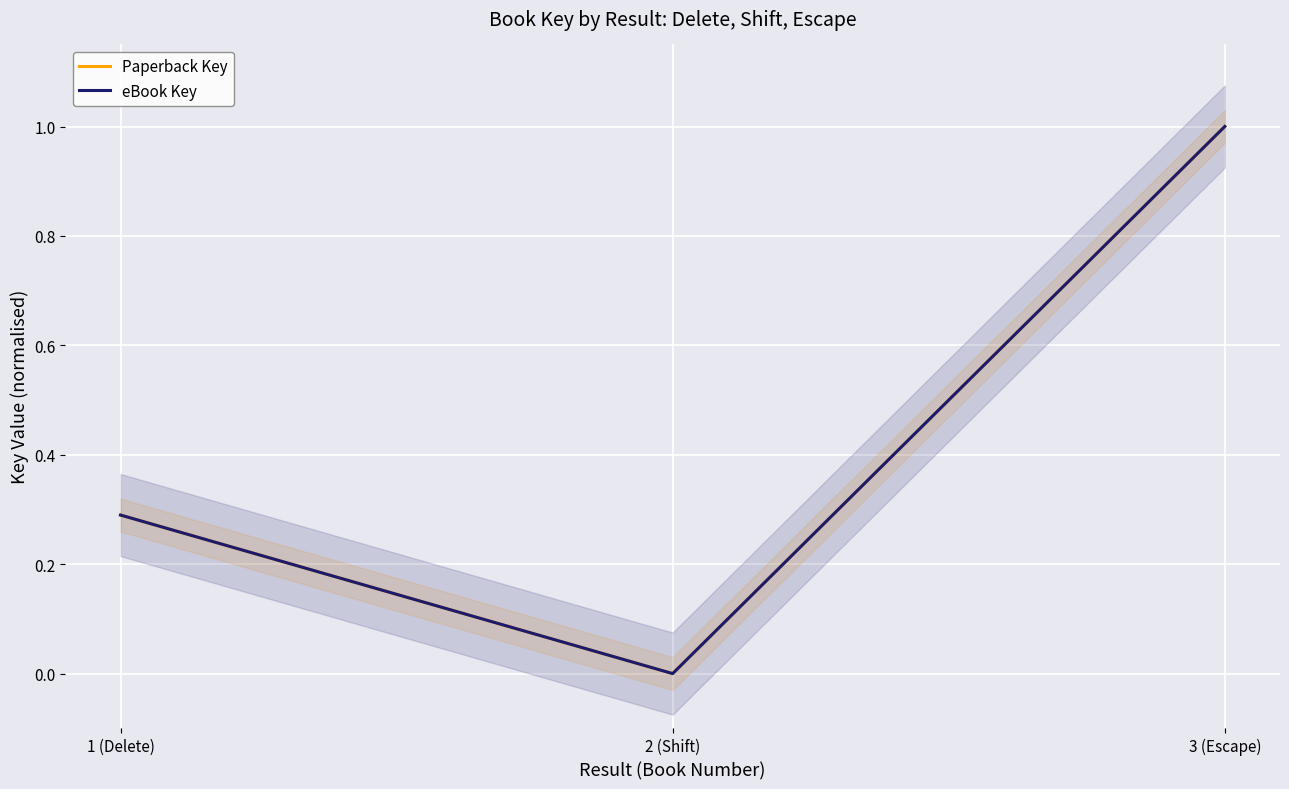

Is this an area chart (filled region under the line)?

No